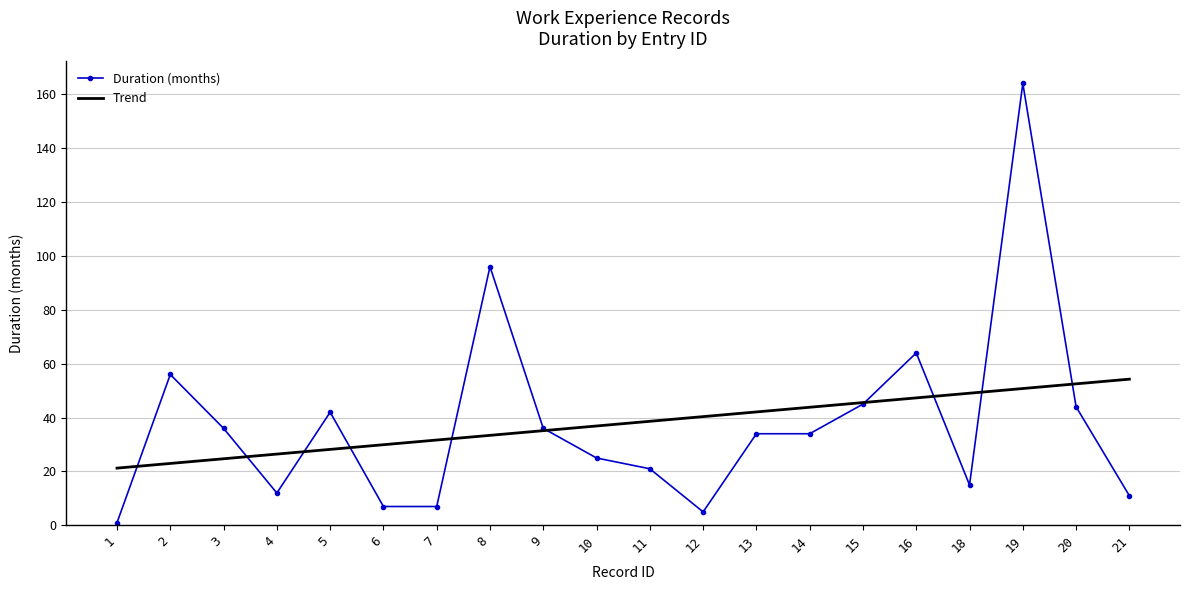

Is this an area chart (filled region under the line)?

No